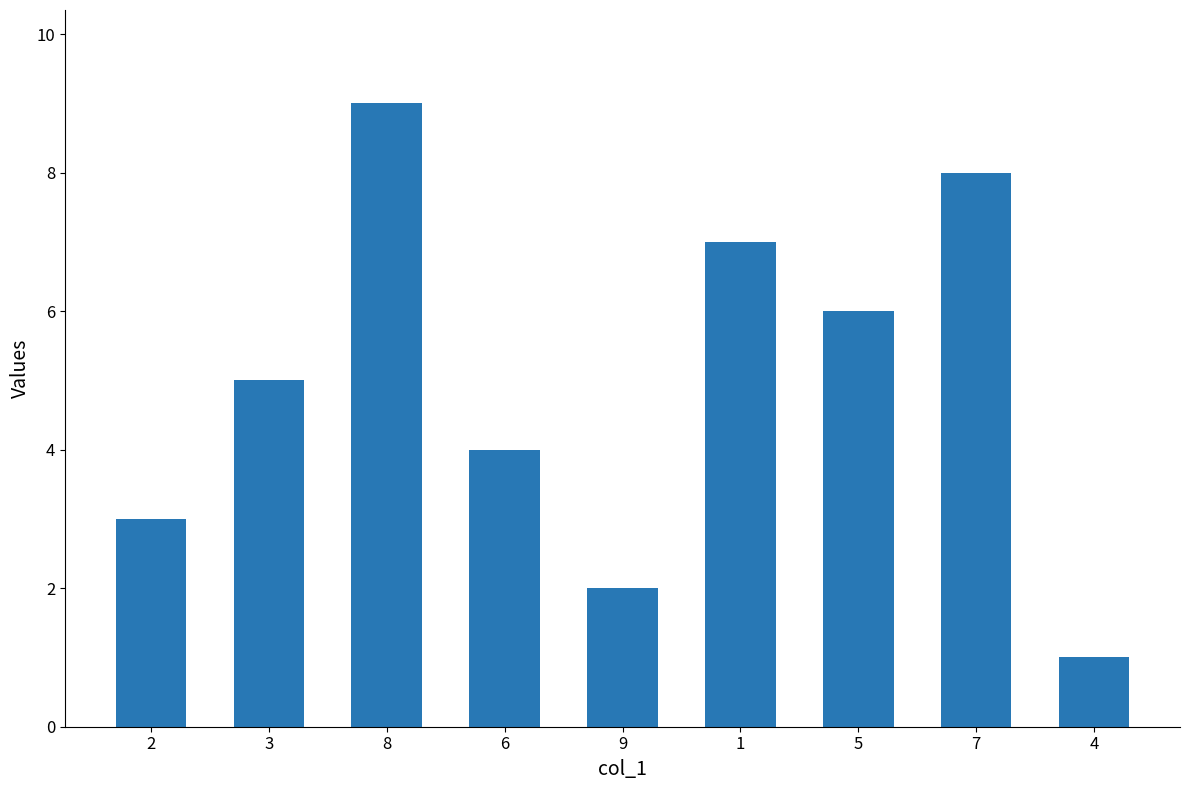

List the labels in order of value, largest first.

8, 7, 1, 5, 3, 6, 2, 9, 4